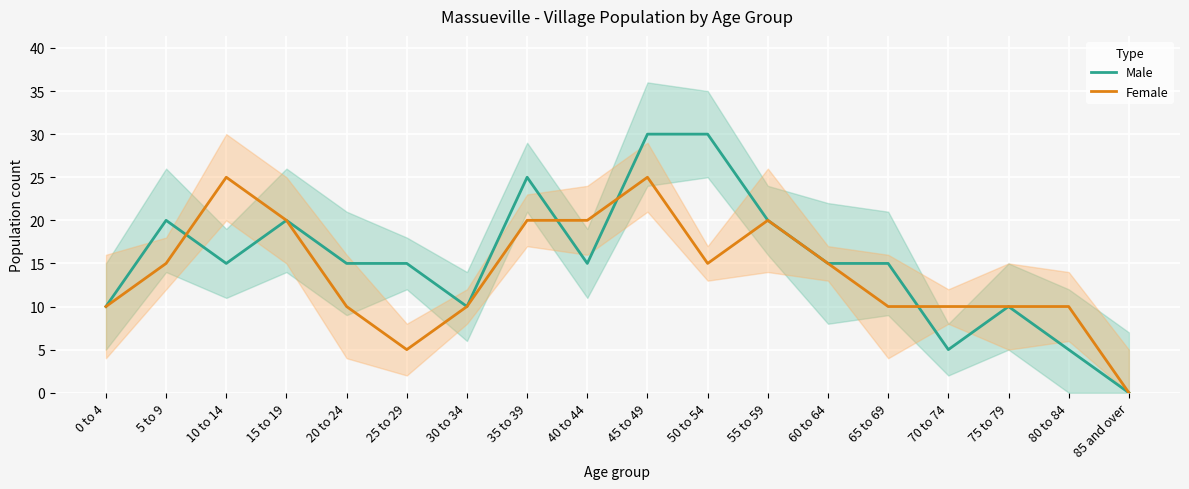

True or false: Male has a value of 30 at 5 to 9.

False